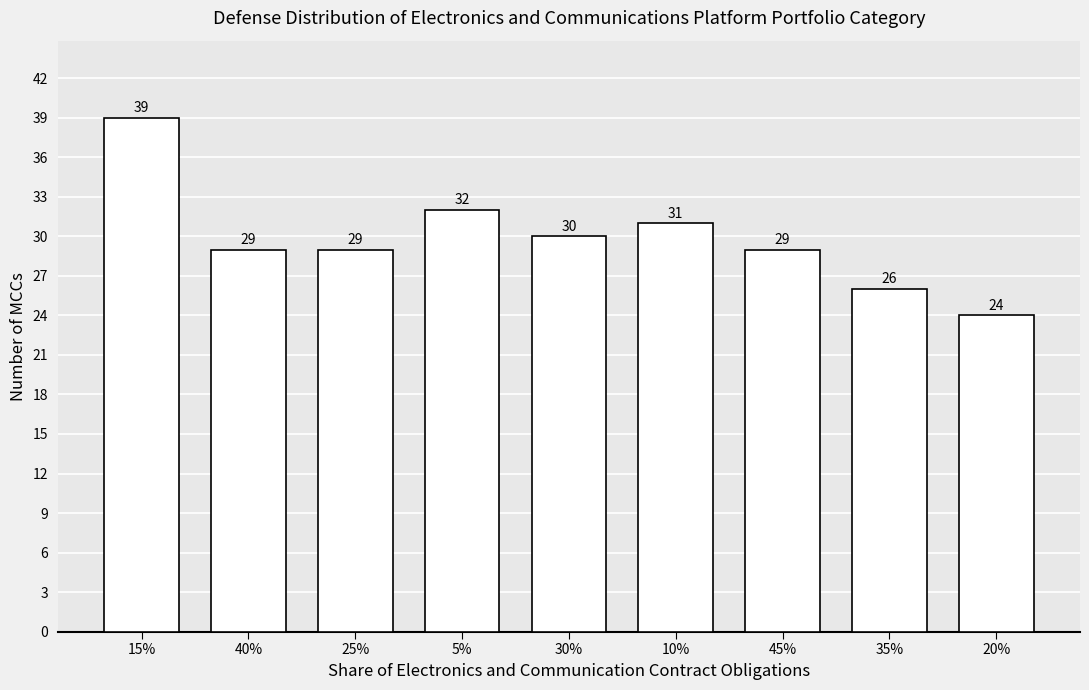

What is the label of the 2nd bar from the left?

40%